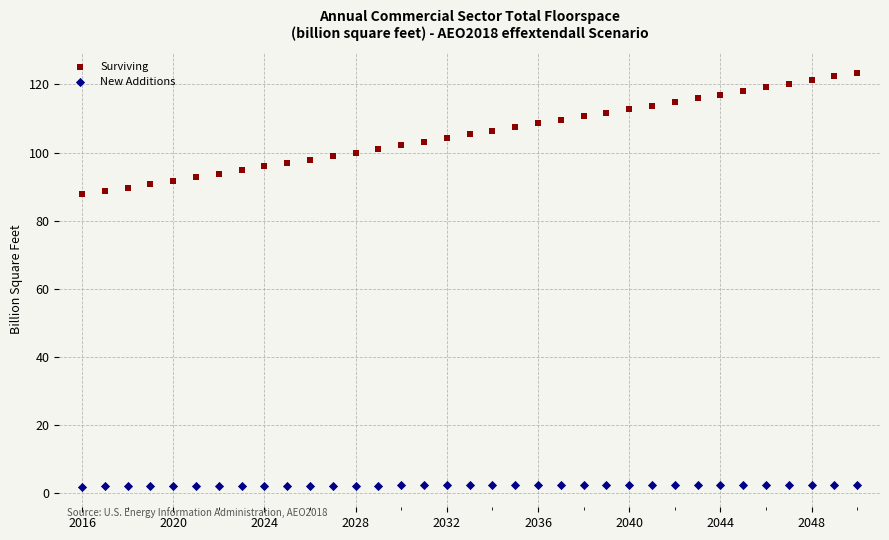

Which series has the widest spread of Y values?

Surviving